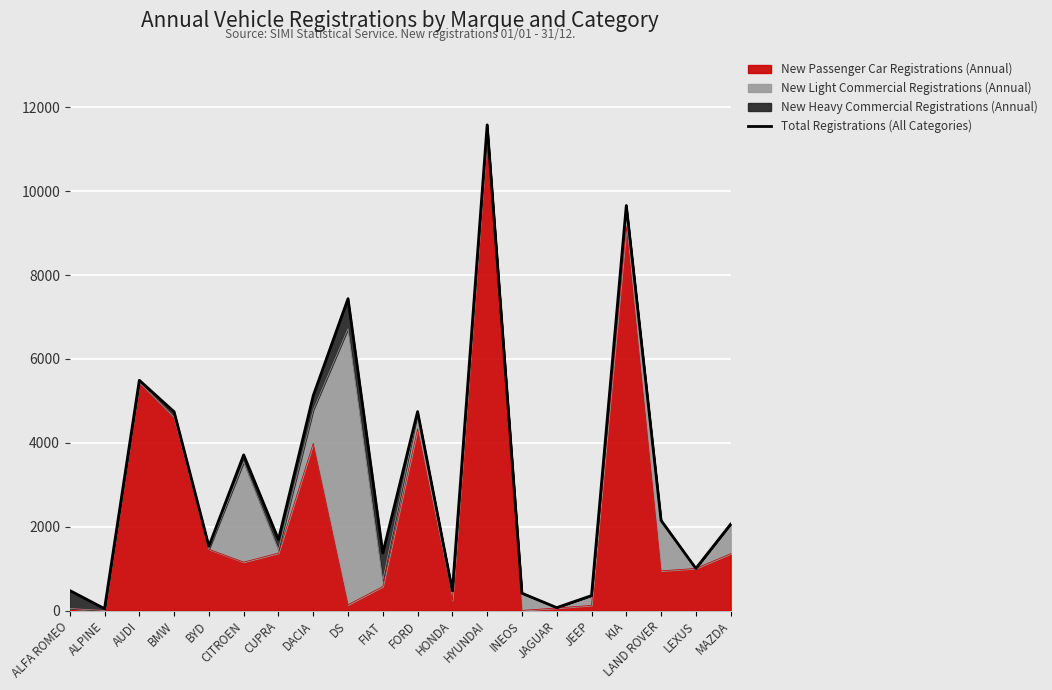

Reading right to left, what are all the values shown in this chart?

2060	1004	2149	9661	356	69	413	11585	470	4745	1371	7439	5126	1695	3713	1533	4741	5492	44	478